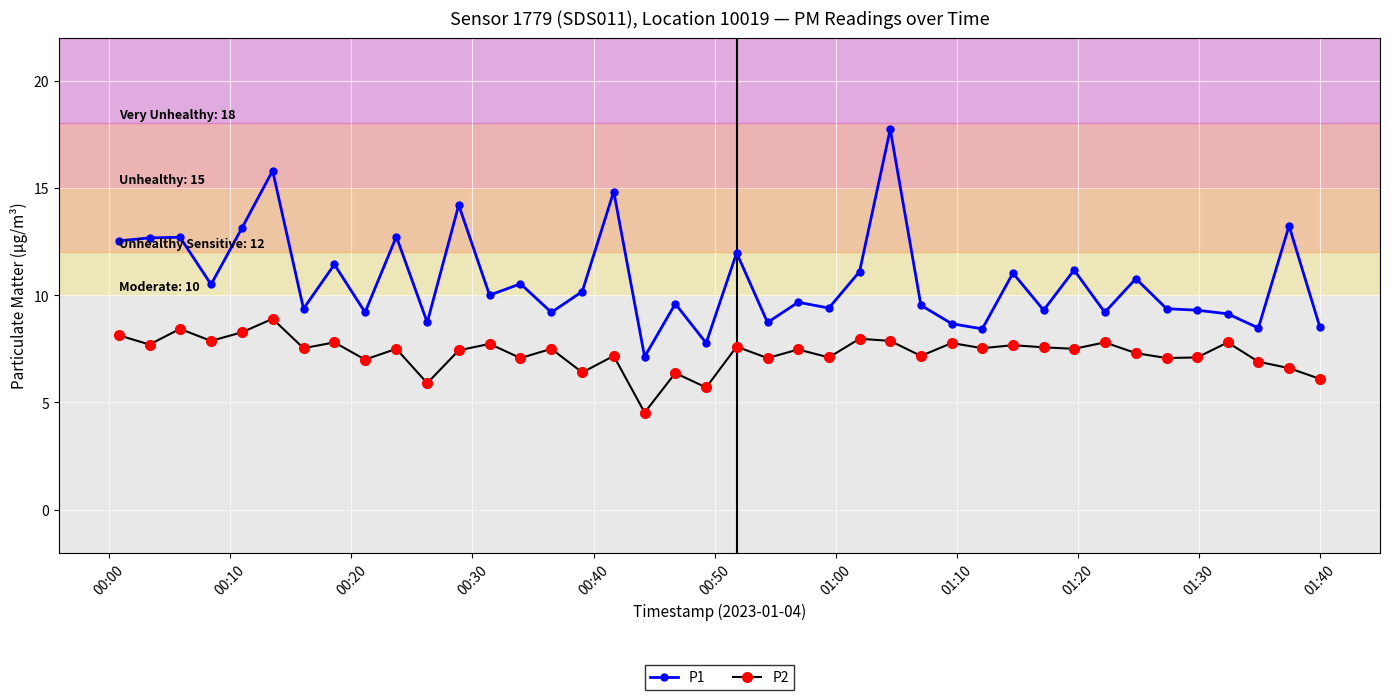

List the series in order of their peak value, lowest first.

P2, P1